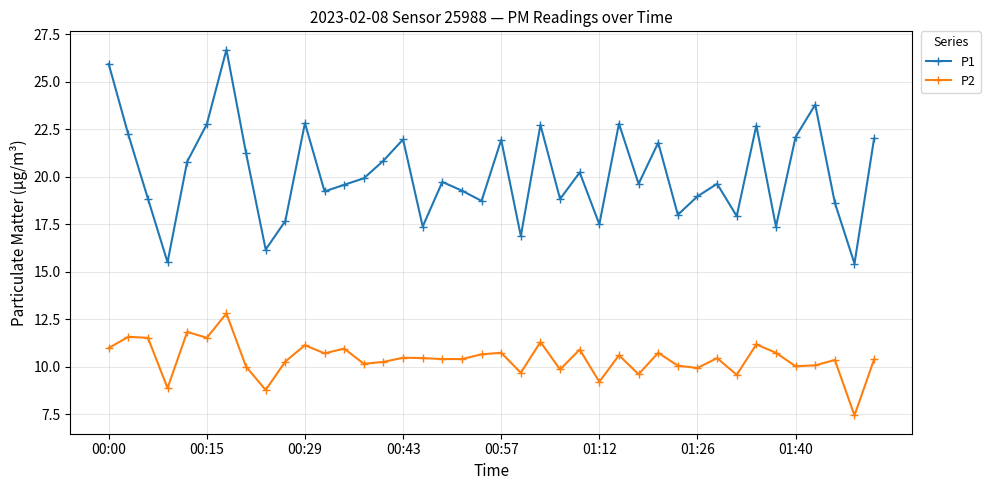

What is the value of the P1 point at the 7th from the left?

26.7